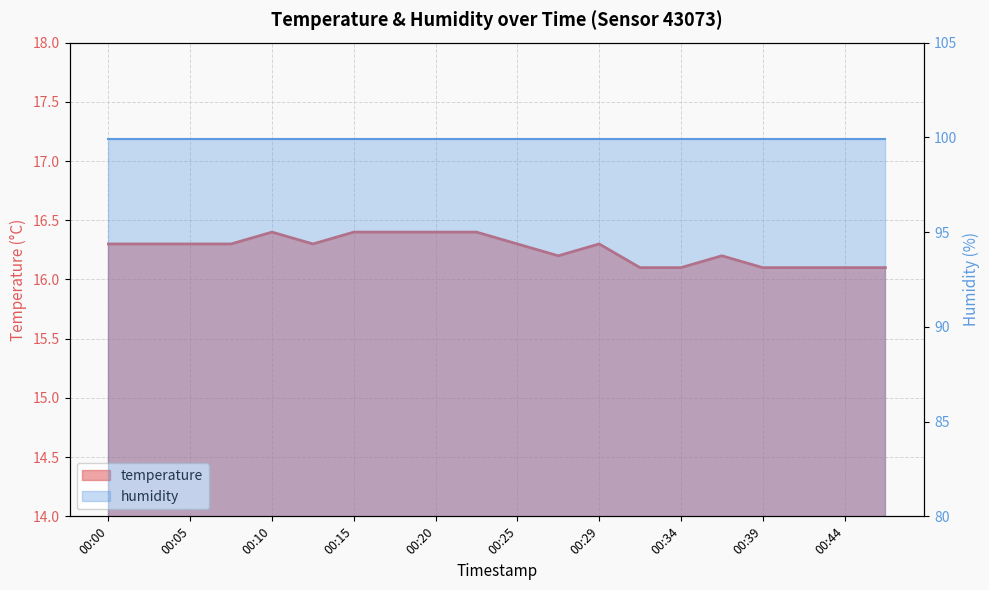

The chart shows a value of 10.0 at 00:12. True or false?

False